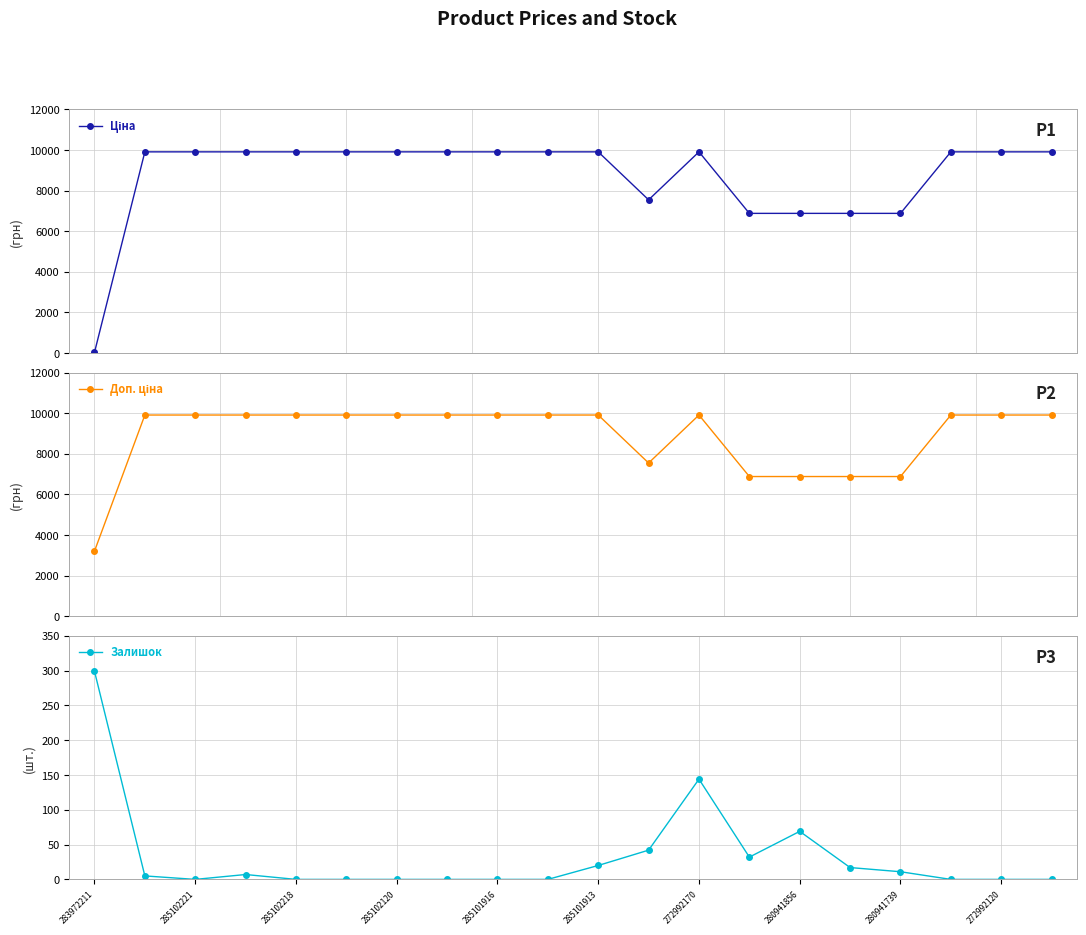

Rank the series by their maximum value, from highest to lowest.

Ціна, Доп. ціна, Залишок